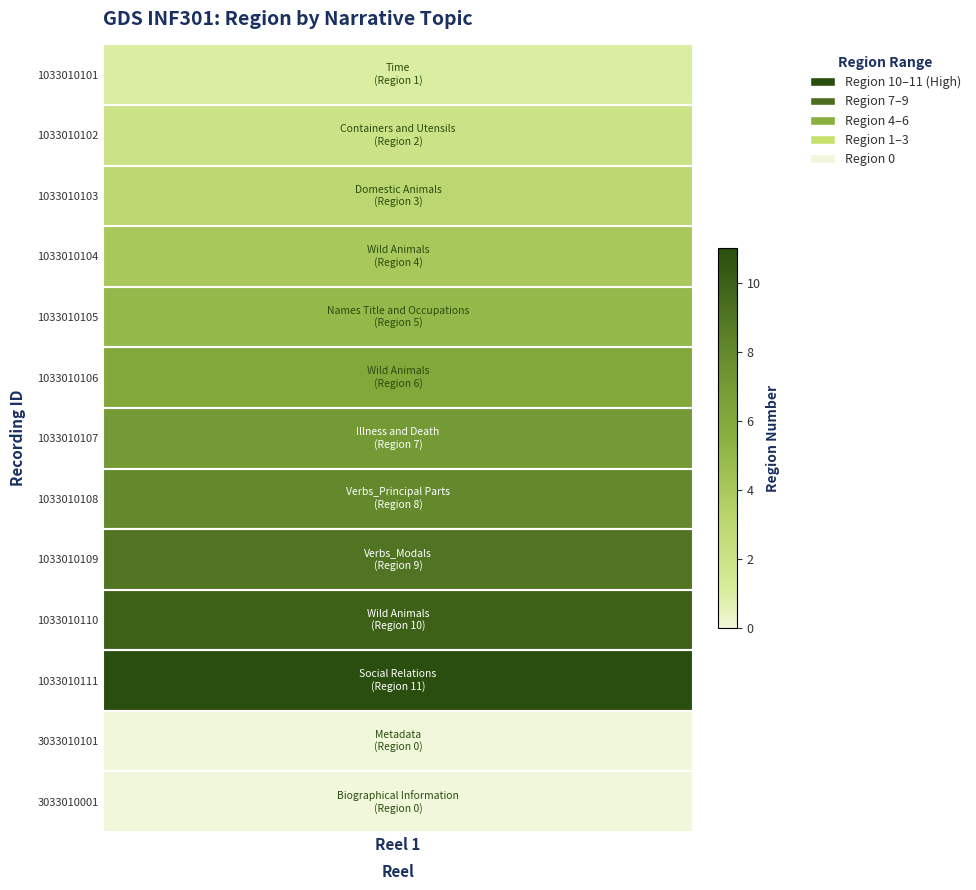

Approximately how many times larger is the value at 8 compared to 3?

2.2